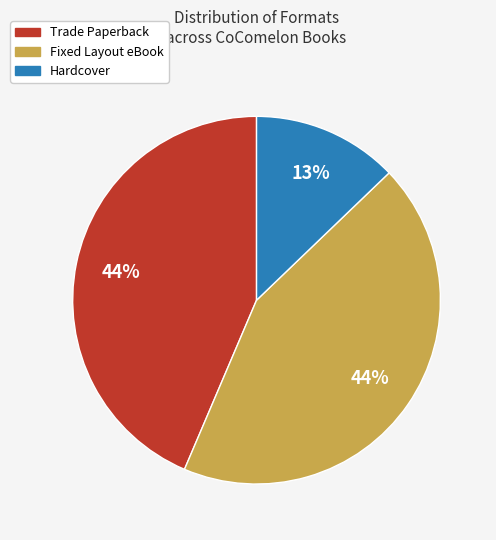

Is Trade Paperback the majority of the pie?

No